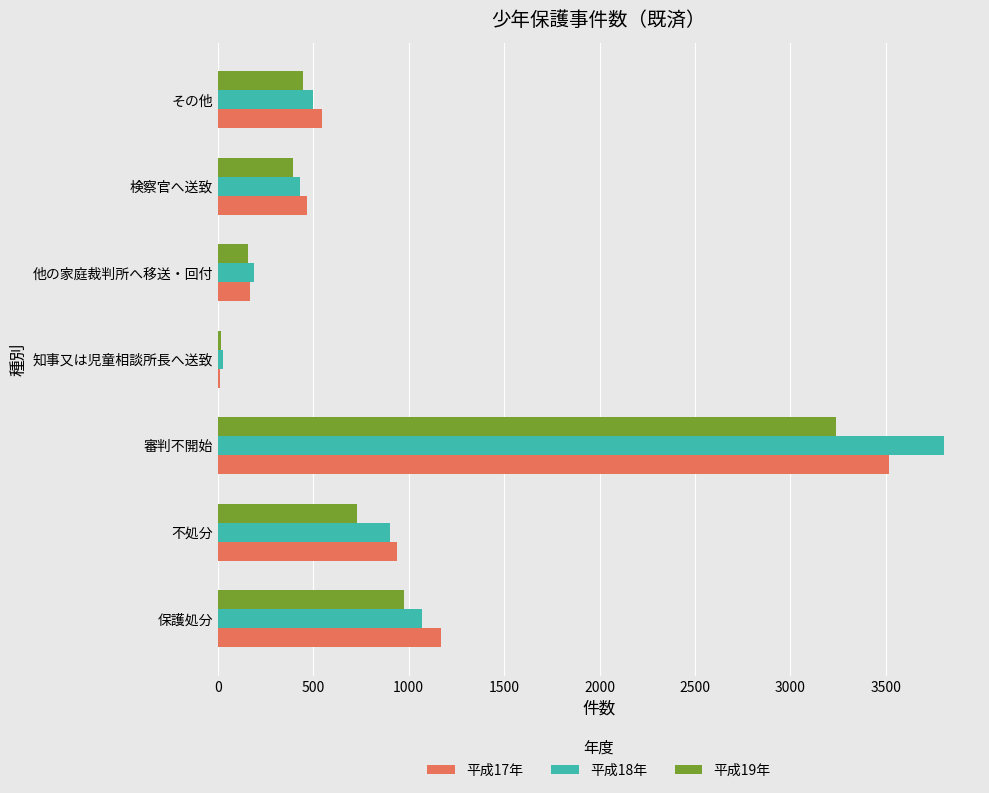

Which series has the largest range (max minus min)?

平成18年